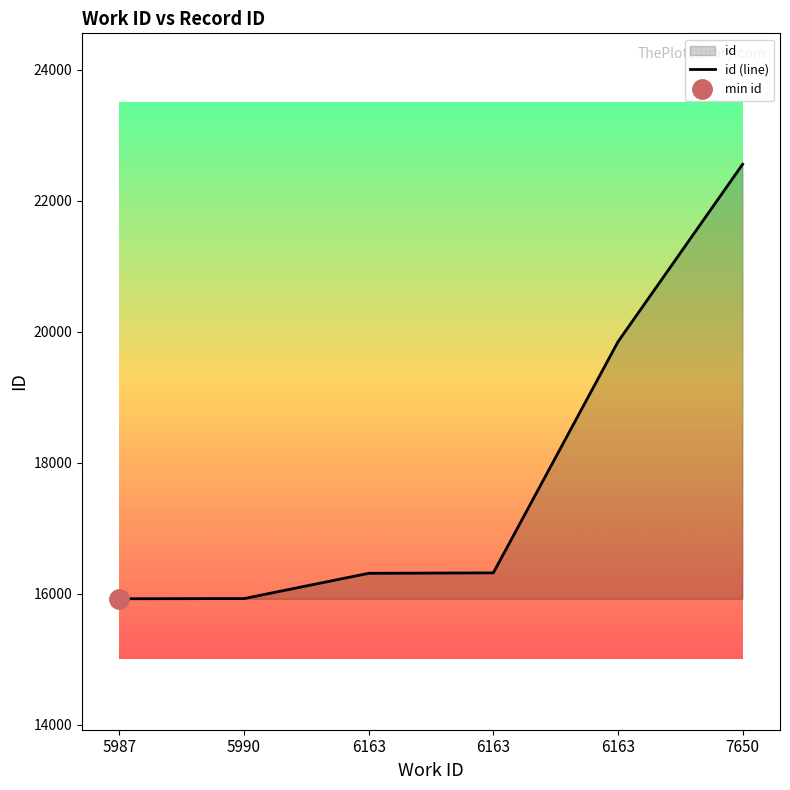

List the labels in order of value, largest first.

7650, 6163, 6163, 6163, 5990, 5987